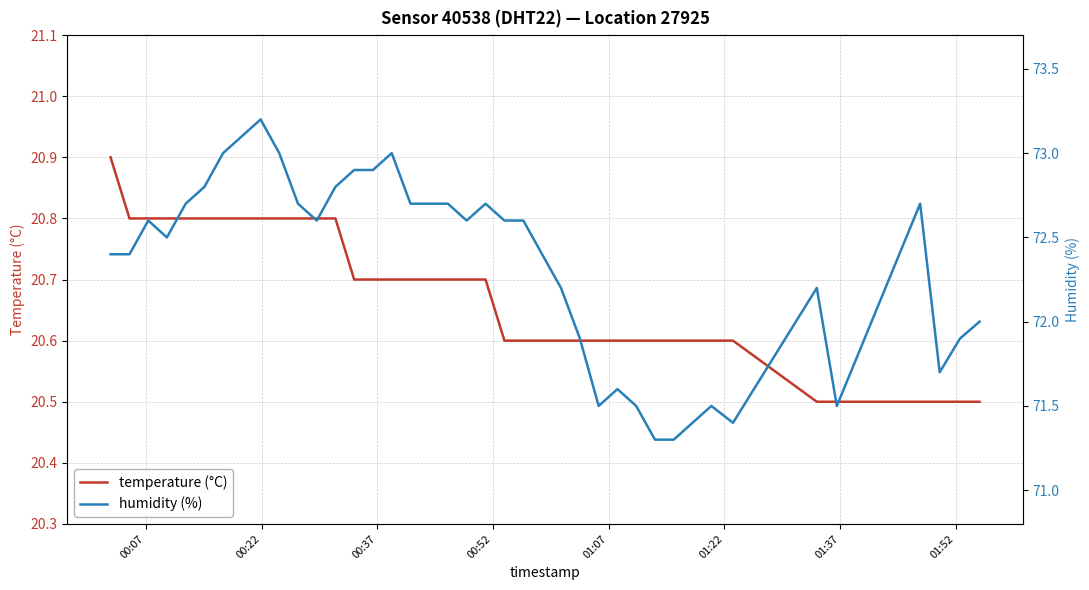

True or false: humidity (%) and temperature (°C) intersect in this chart.

False